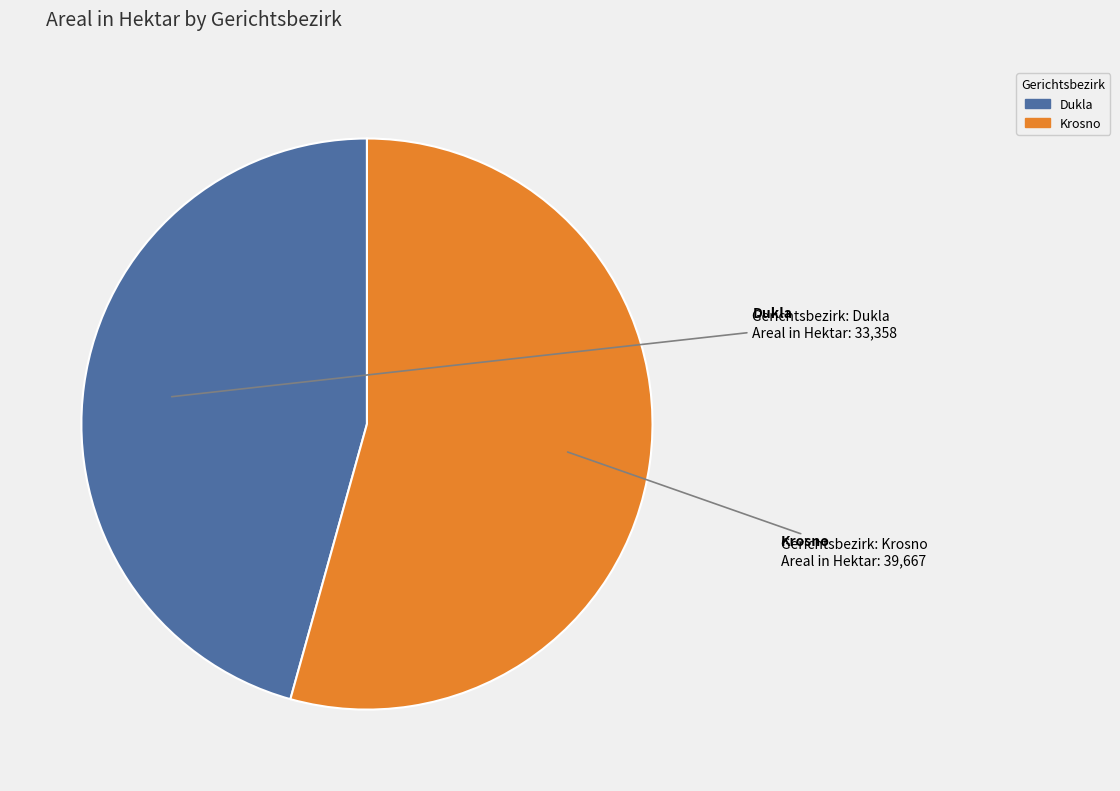

Is the sum of Dukla and Krosno greater than half?

Yes